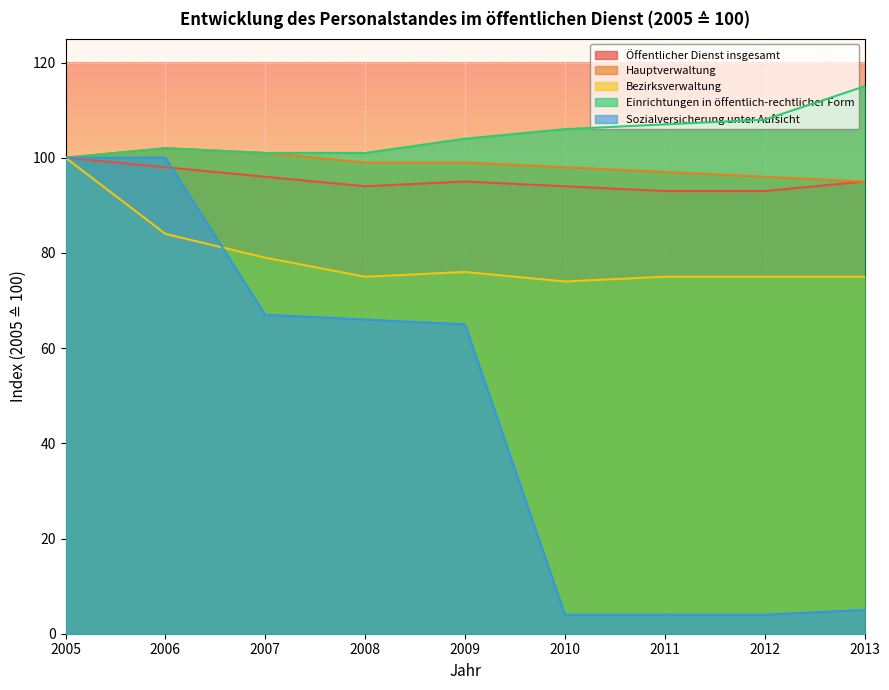

Rank the series at 2009 from lowest to highest value.

Sozialversicherung unter Aufsicht, Bezirksverwaltung, Öffentlicher Dienst insgesamt, Hauptverwaltung, Einrichtungen in öffentlich-rechtlicher Form